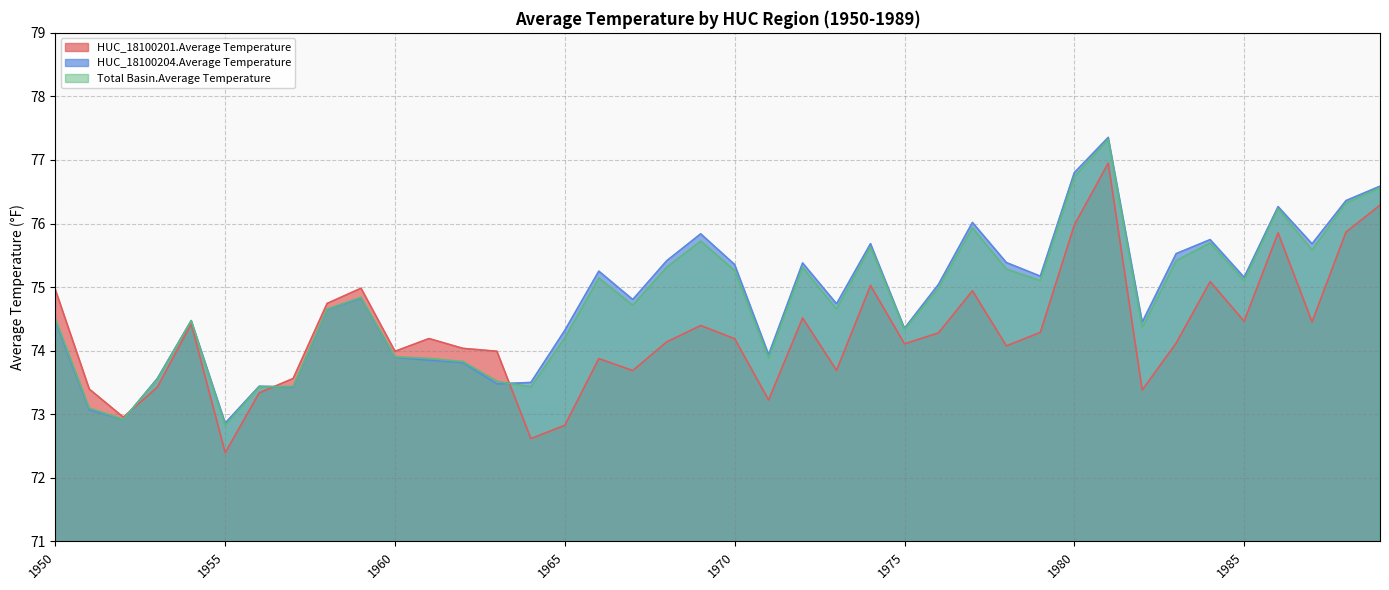

Count the number of categories in the chart.

40